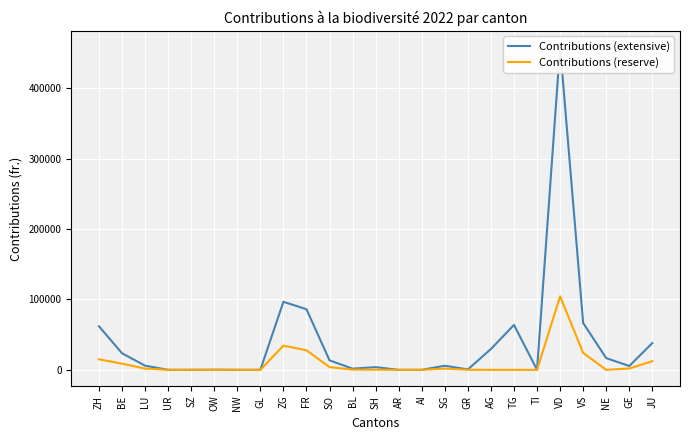

True or false: Contributions (reserve) and Contributions (extensive) intersect in this chart.

False